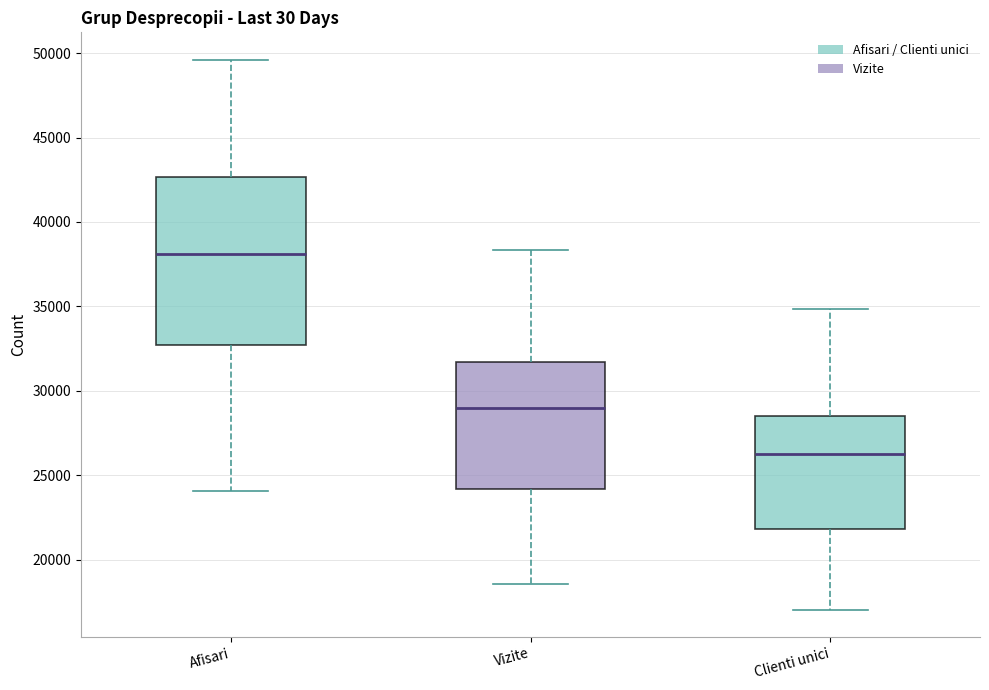

Reading left to right, transcribe this box plot: for each box, give where its median line is, the range the box spans, and where its two whiskers end, as read against the y-axis. The values are not printed on the chart, so give them approximately, as read against the axis.

Afisari: median 38000, box 32500 to 42500, whiskers 24000 to 49500
Vizite: median 29000, box 24000 to 31500, whiskers 18500 to 38500
Clienti unici: median 26500, box 22000 to 28500, whiskers 17000 to 35000